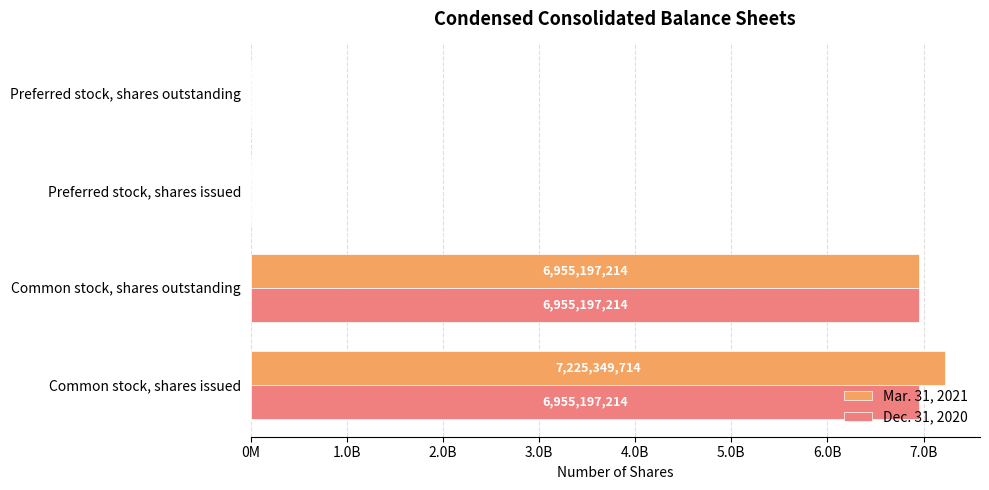

What is the maximum value shown in the chart?

7225349714